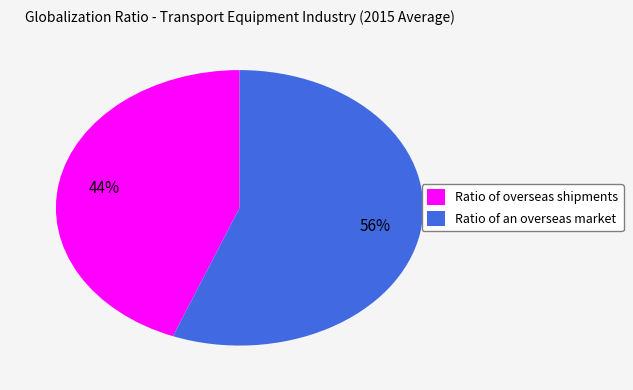

Which has a higher value, Ratio of overseas shipments or Ratio of an overseas market?

Ratio of an overseas market